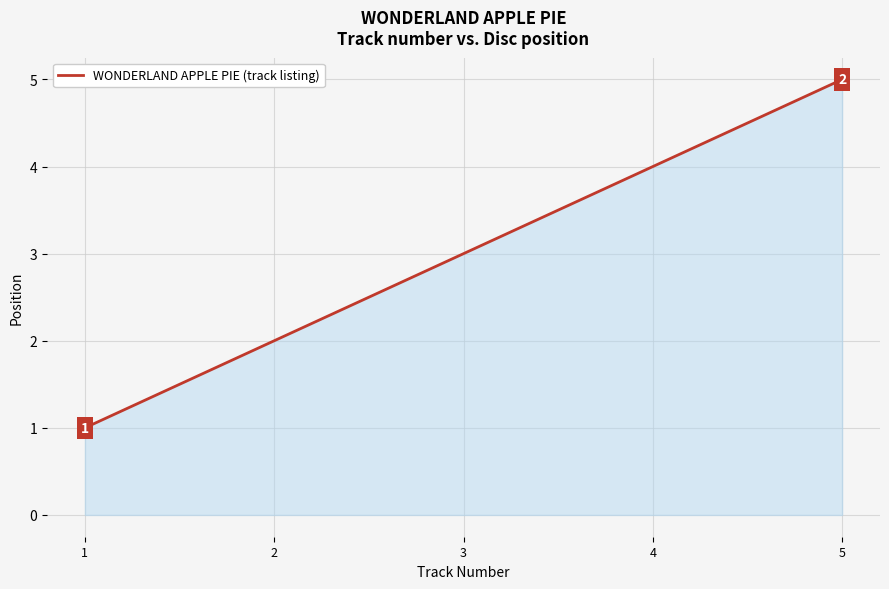

What is the maximum value shown in the chart?

5